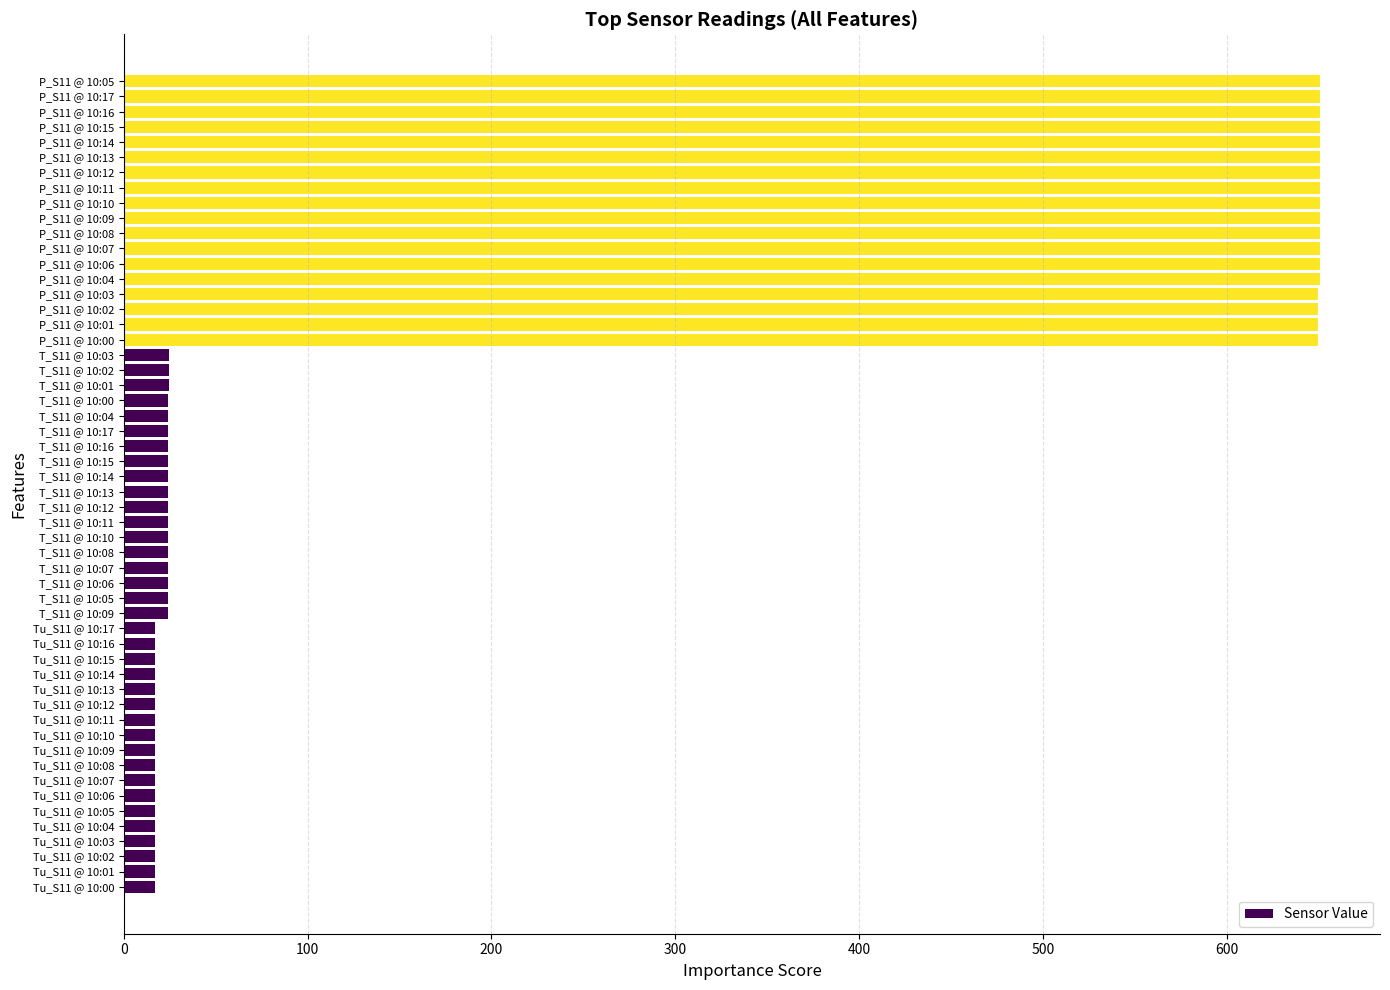

The value at P_S11 @ 10:00 is 649.8. True or false?

True